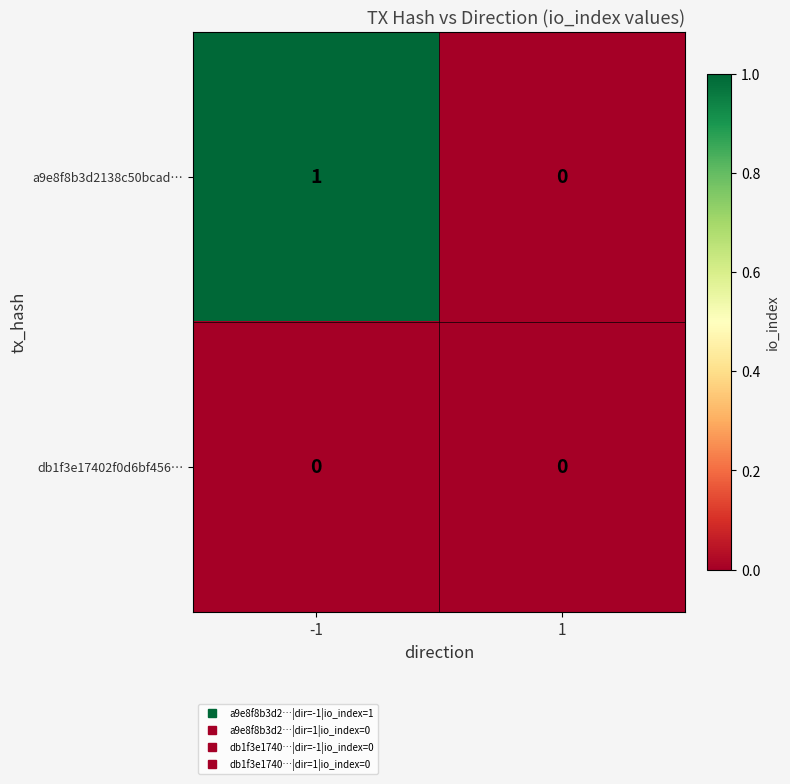

The db1f3e17402f0d6bf456… series shows 0 at -1. True or false?

True